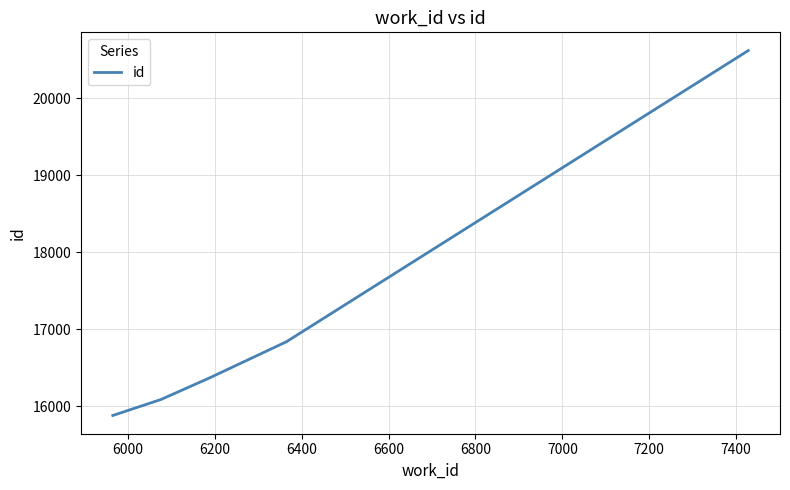

What is the difference between the maximum and second lowest values?

4534